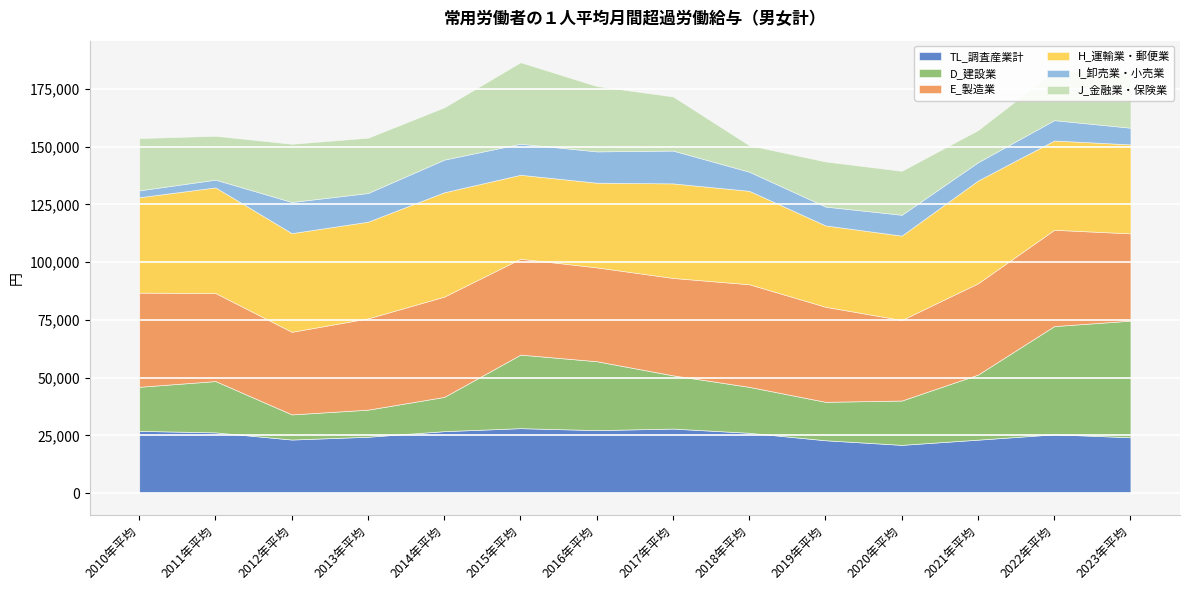

Where is E_製造業 nearest to the value 39620?

2013年平均